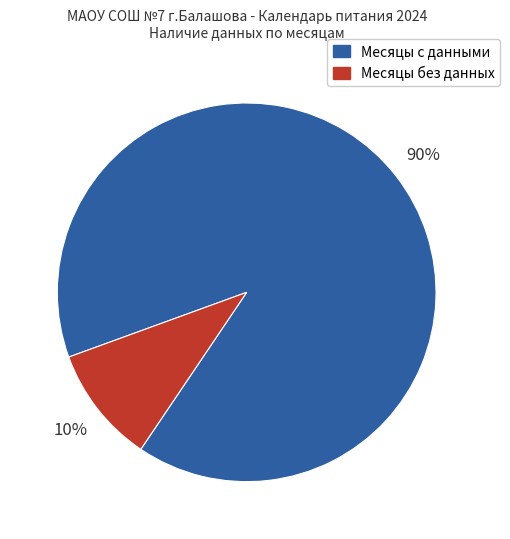

Approximately how many times larger is the value at Месяцы с данными compared to Месяцы без данных?

9.0